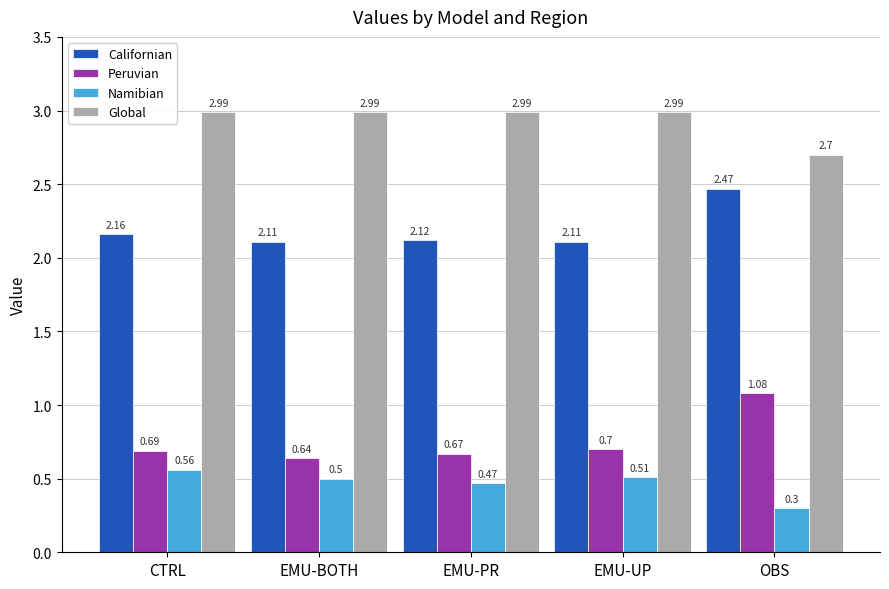

What is the total value across all series at CTRL?

6.4